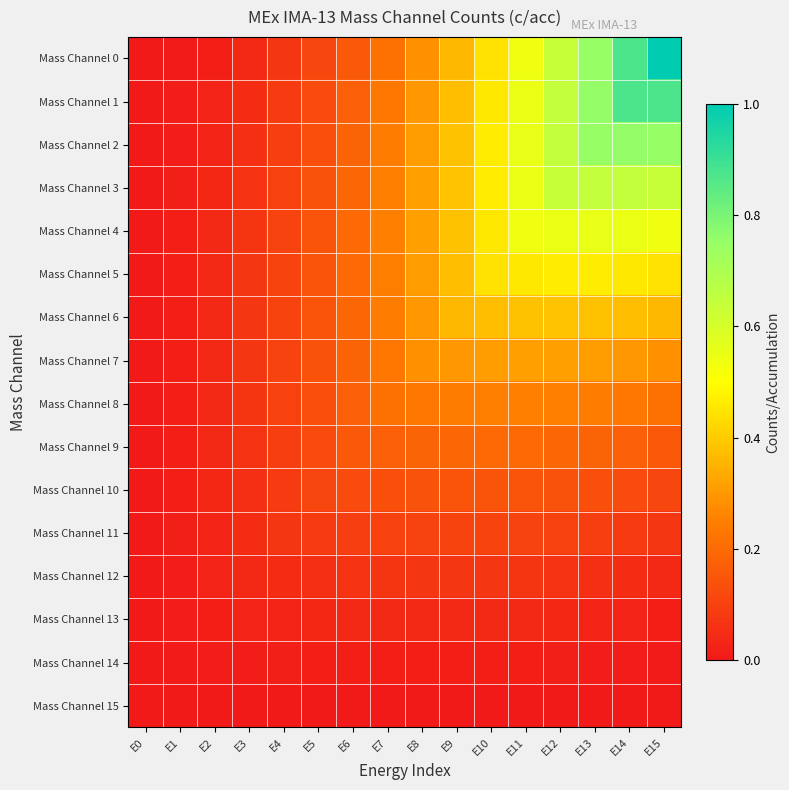

How many distinct data groups are displayed?

16